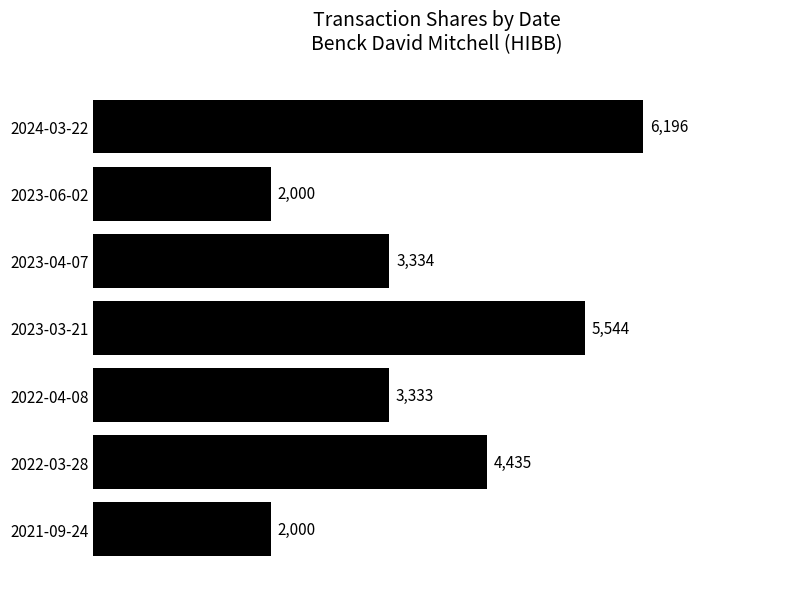

What position from the bottom is 2023-03-21?

4